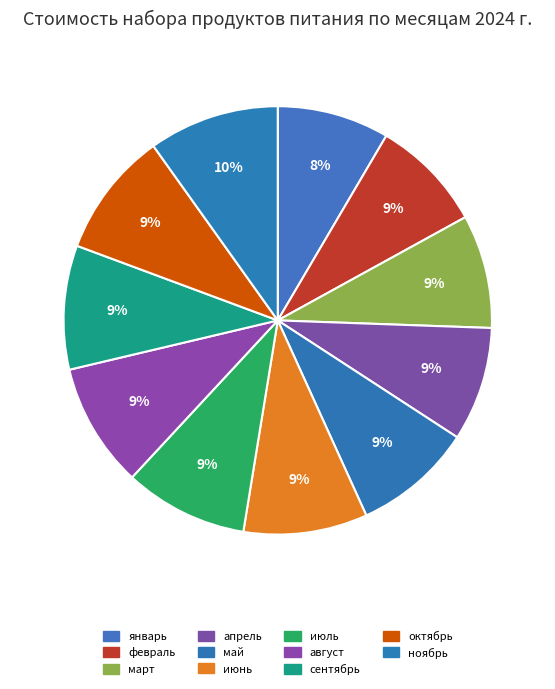

Do январь and март together represent more than half of the pie?

No